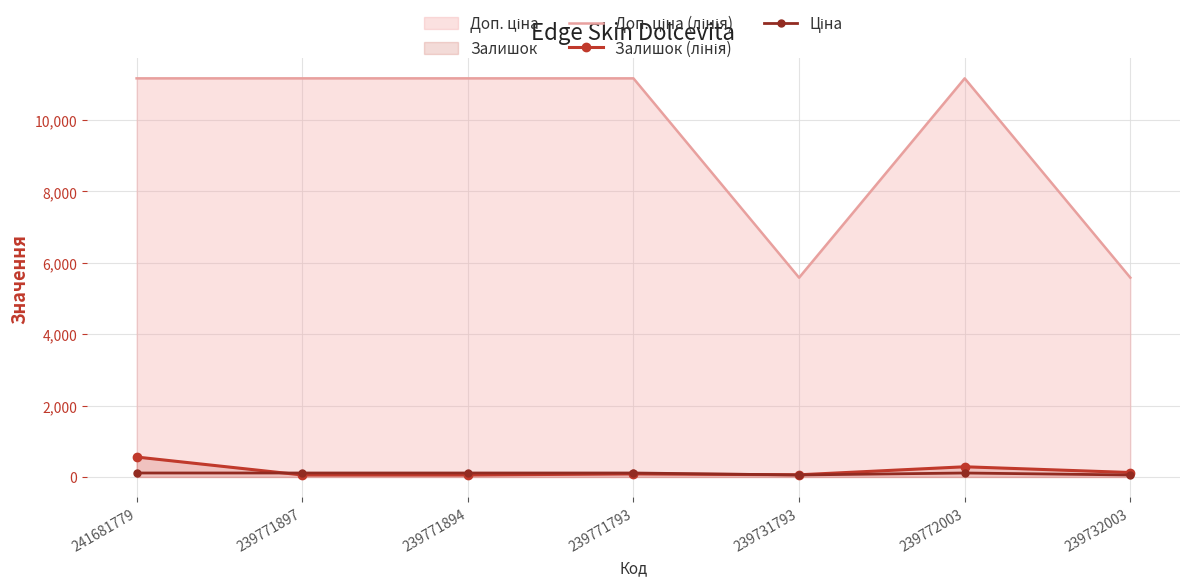

The value of Доп. ціна (лінія) at 241681779 is 11169.0. True or false?

True